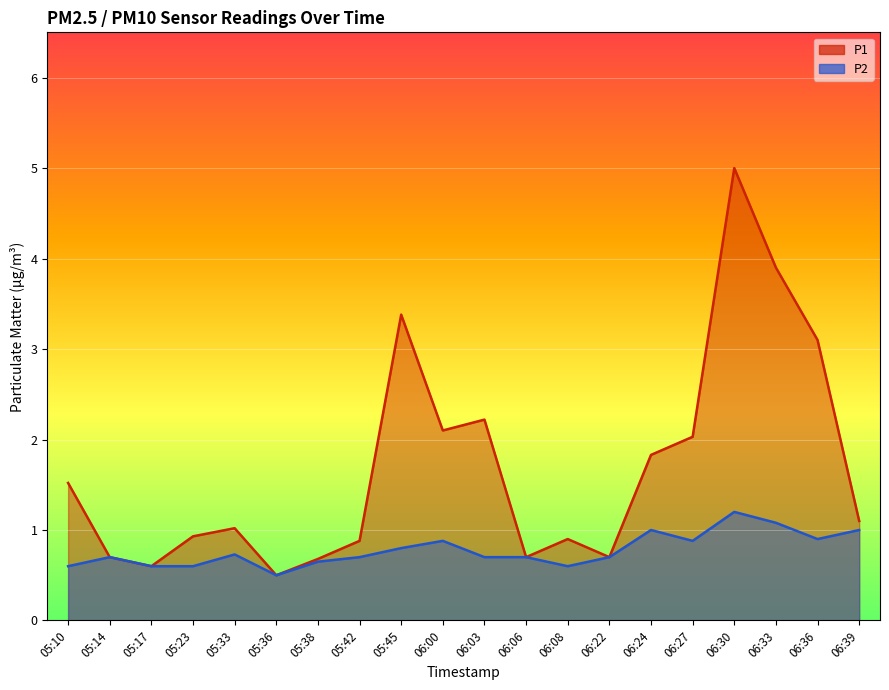

What is the greatest value displayed?

5.0